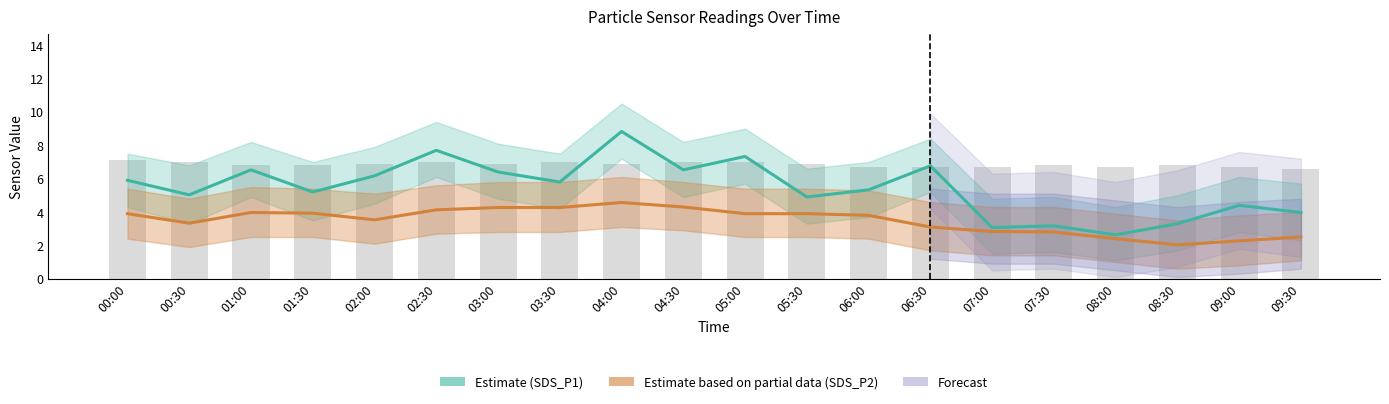

At which label does SDS_P2 (Partial) reach its minimum?

08:30